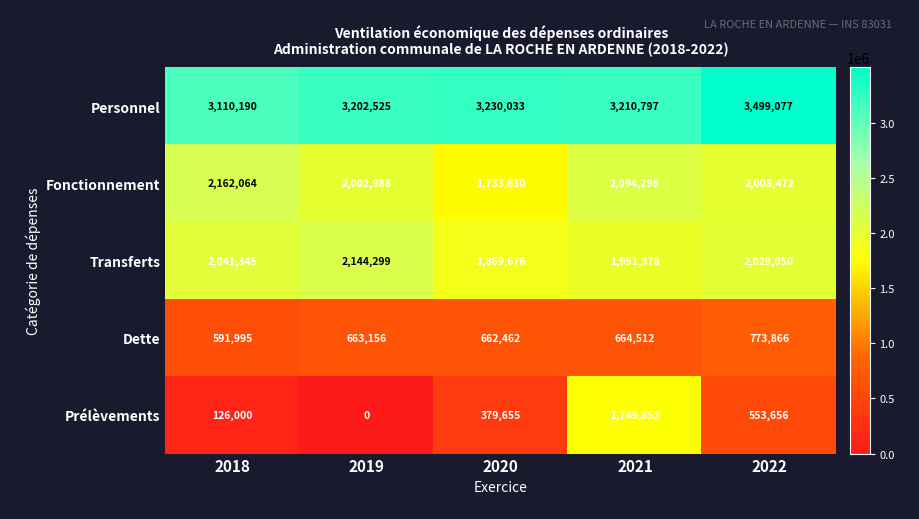

What is the sum of all Fonctionnement values?

10001430